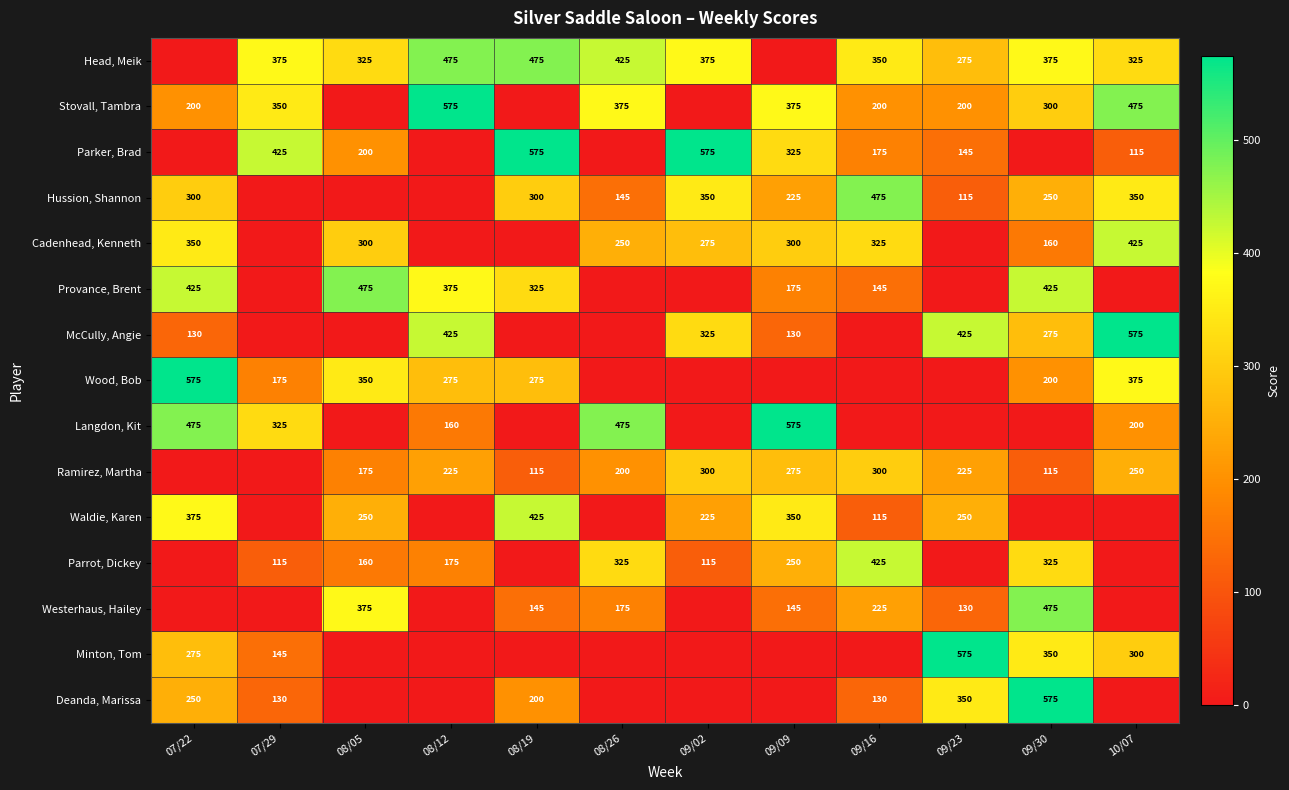

True or false: Westerhaus, Hailey has a value of 246 at 08/26.

False